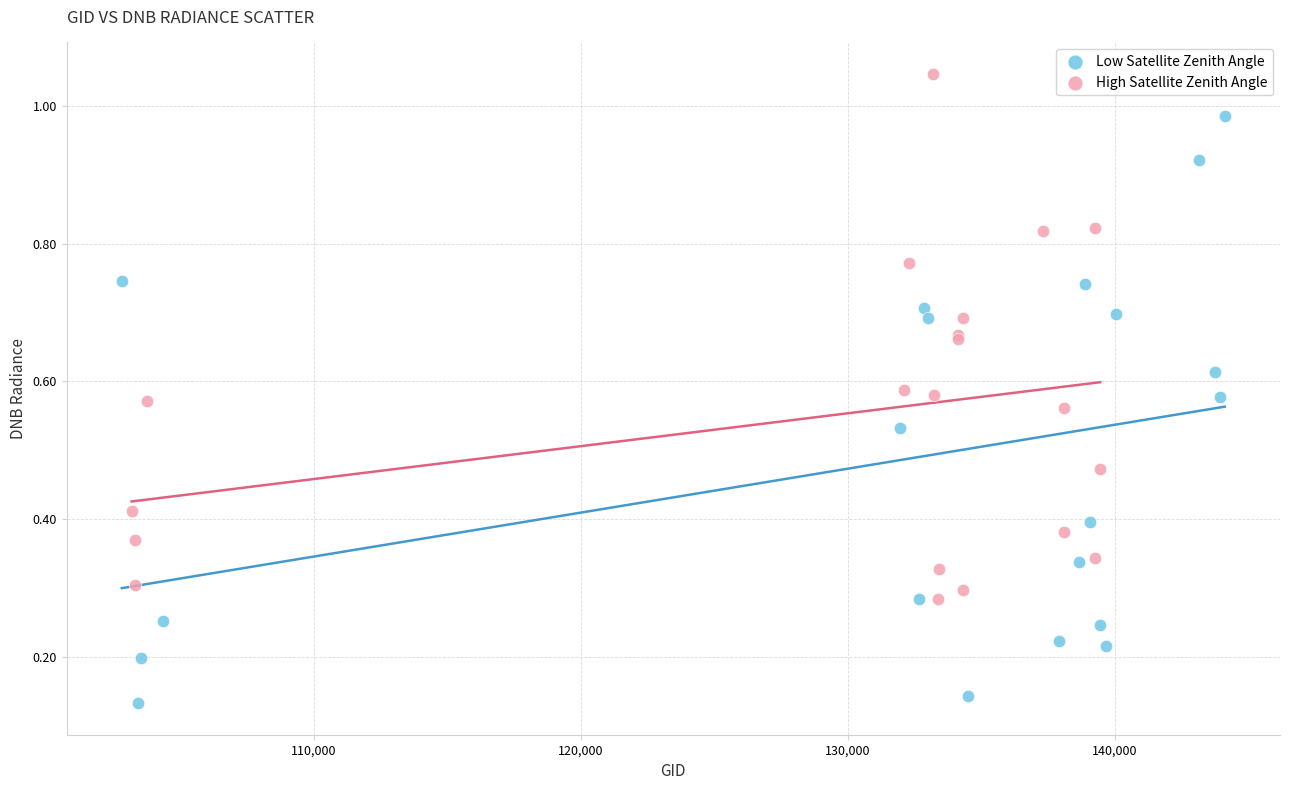

Which series contains the highest Y value?

High Satellite Zenith Angle